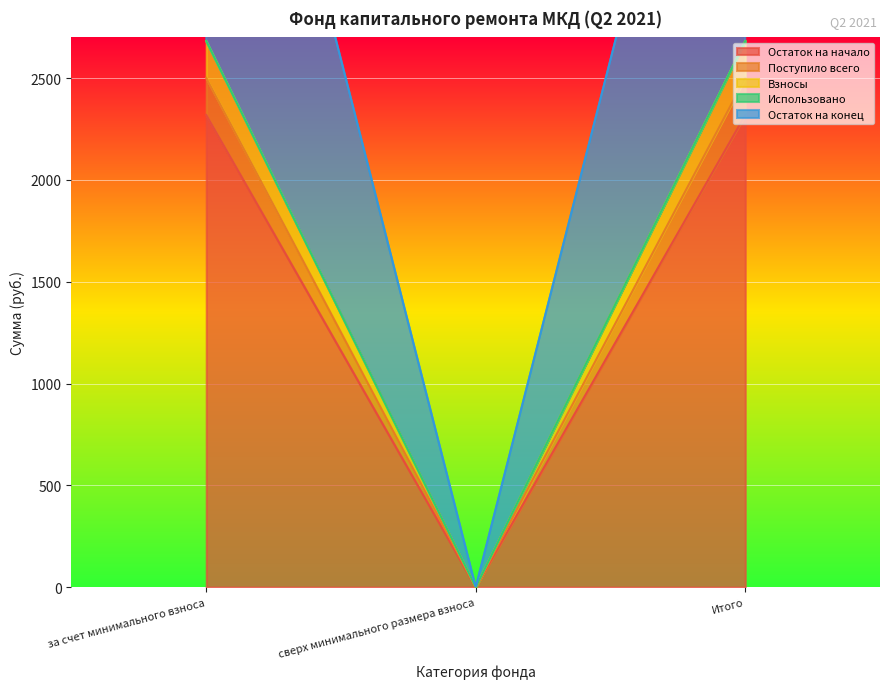

Between сверх минимального размера взноса and за счет минимального взноса, which is larger?

за счет минимального взноса